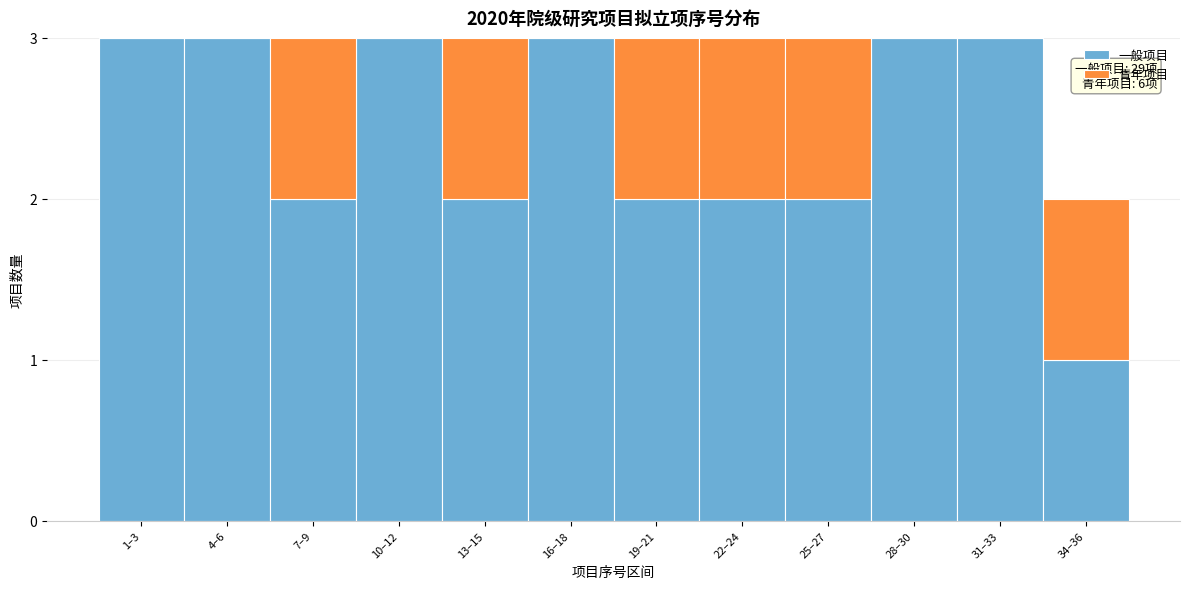

Reading right to left, transcribe the values for 一般项目.

34–36=1	31–33=3	28–30=3	25–27=2	22–24=2	19–21=2	16–18=3	13–15=2	10–12=3	7–9=2	4–6=3	1–3=3